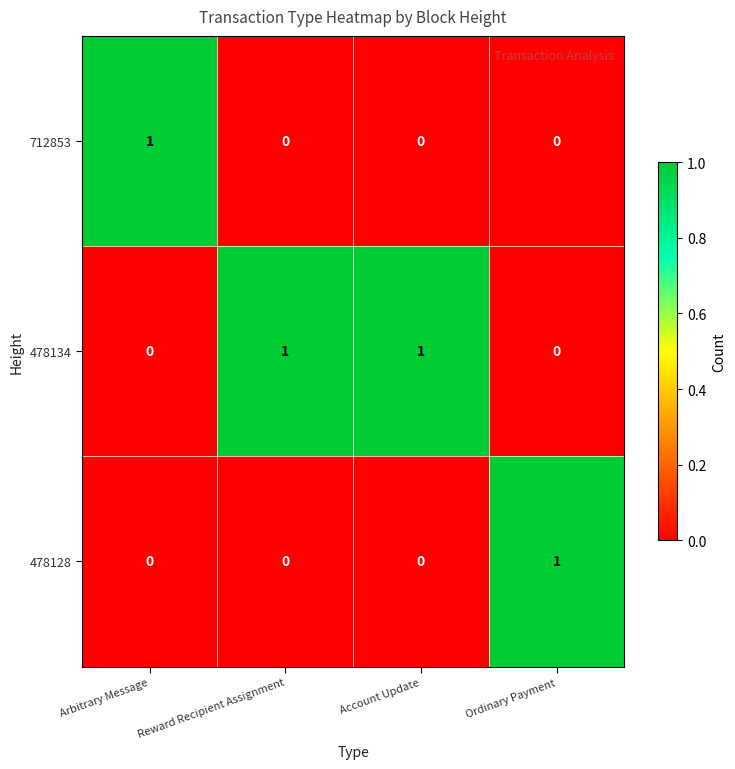

Reading left to right, list all the values displayed in this chart.

712853: Arbitrary Message=1	Reward Recipient Assignment=0	Account Update=0	Ordinary Payment=0
478134: Arbitrary Message=0	Reward Recipient Assignment=1	Account Update=1	Ordinary Payment=0
478128: Arbitrary Message=0	Reward Recipient Assignment=0	Account Update=0	Ordinary Payment=1